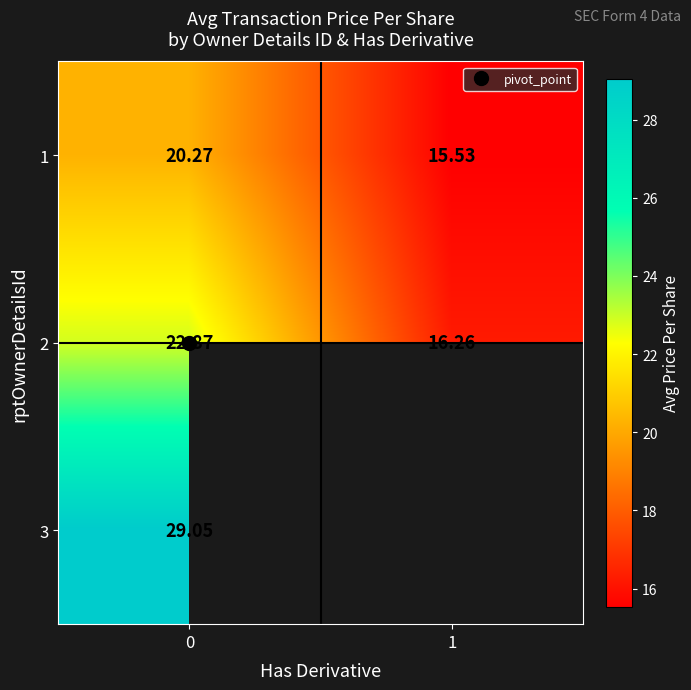

The 2 series shows 16.3 at 1. True or false?

True